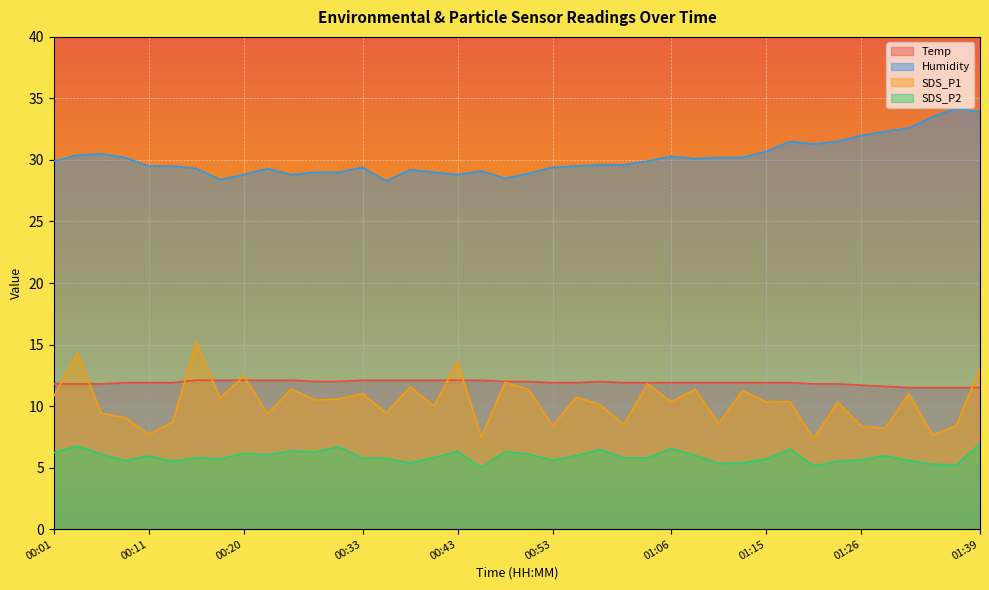

How many data points does each series have?

40